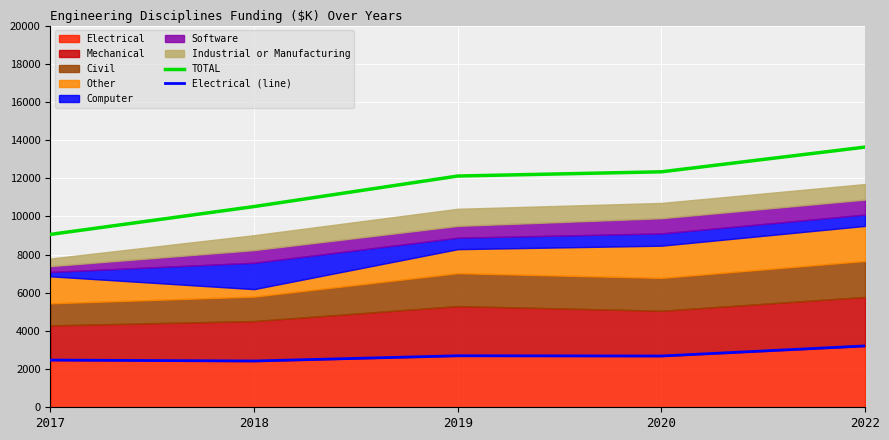

Which series changed the most between 2017 and 2022?

TOTAL